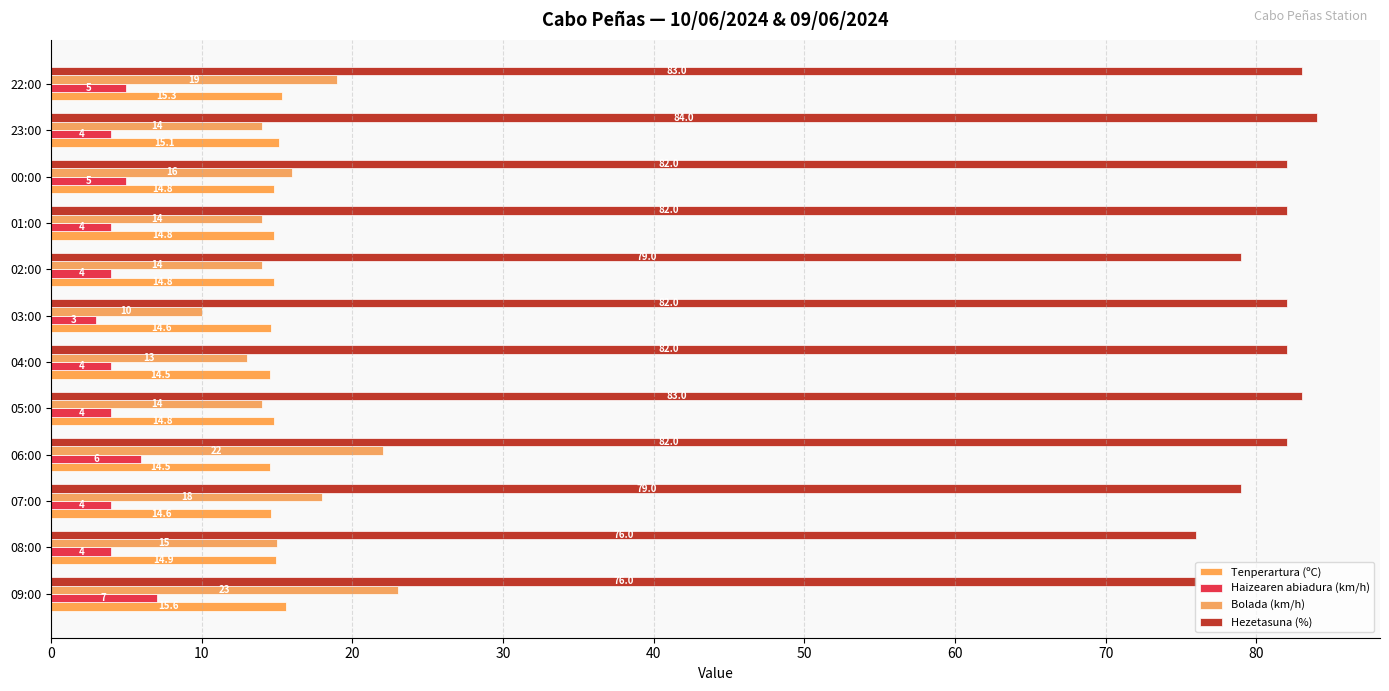

How many series are shown in this chart?

4